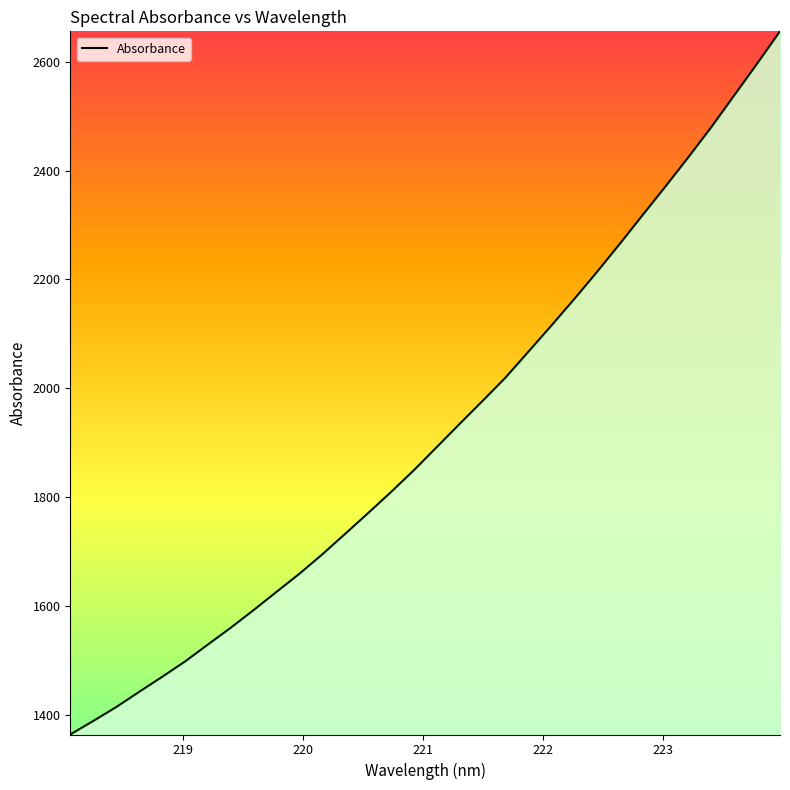

What is the maximum value shown in the chart?

2656.0